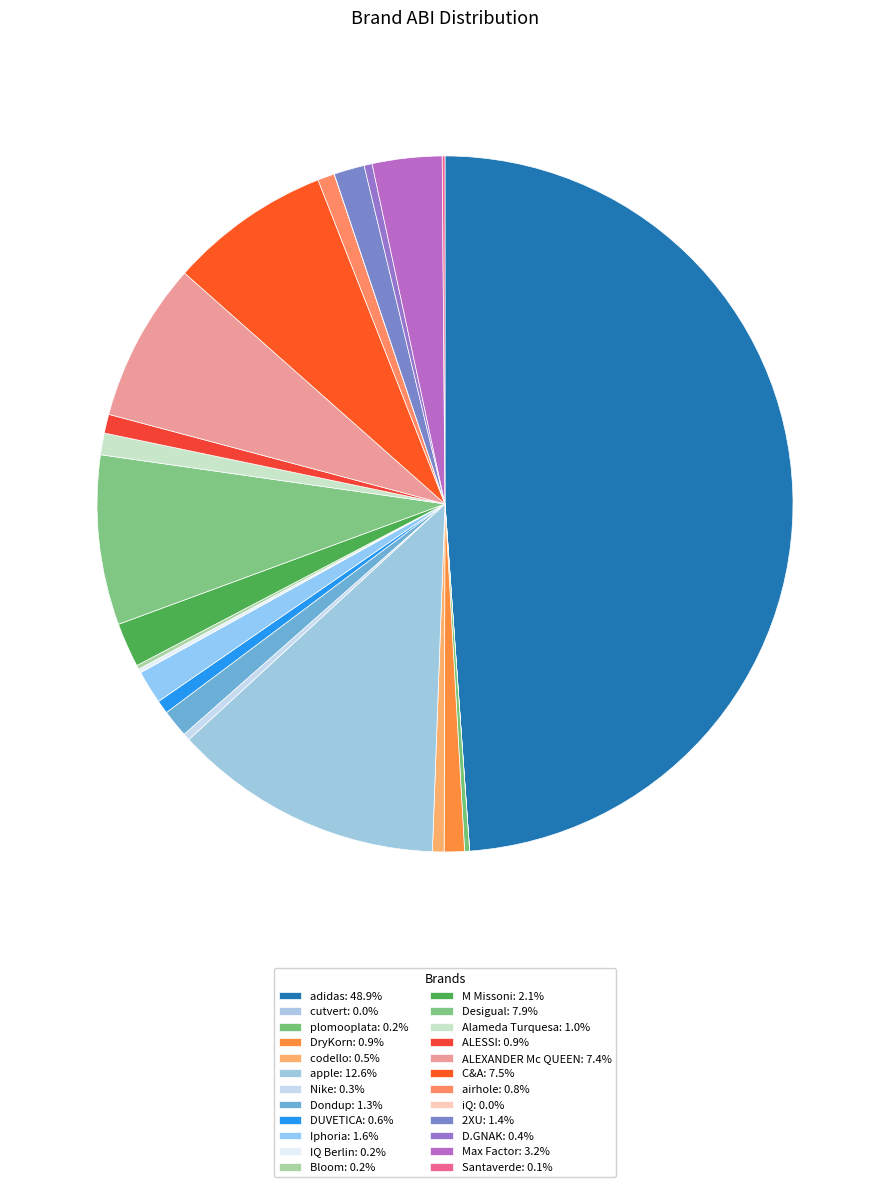

Does airhole account for over 50% of the chart?

No